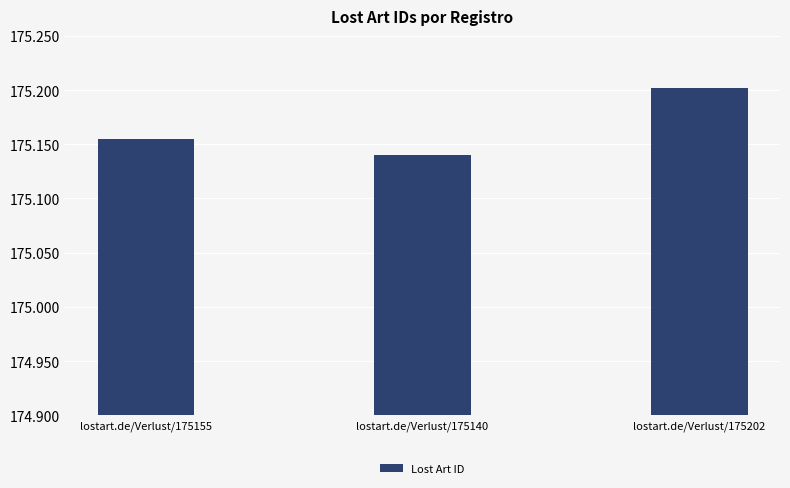

Are the bars horizontal?

No